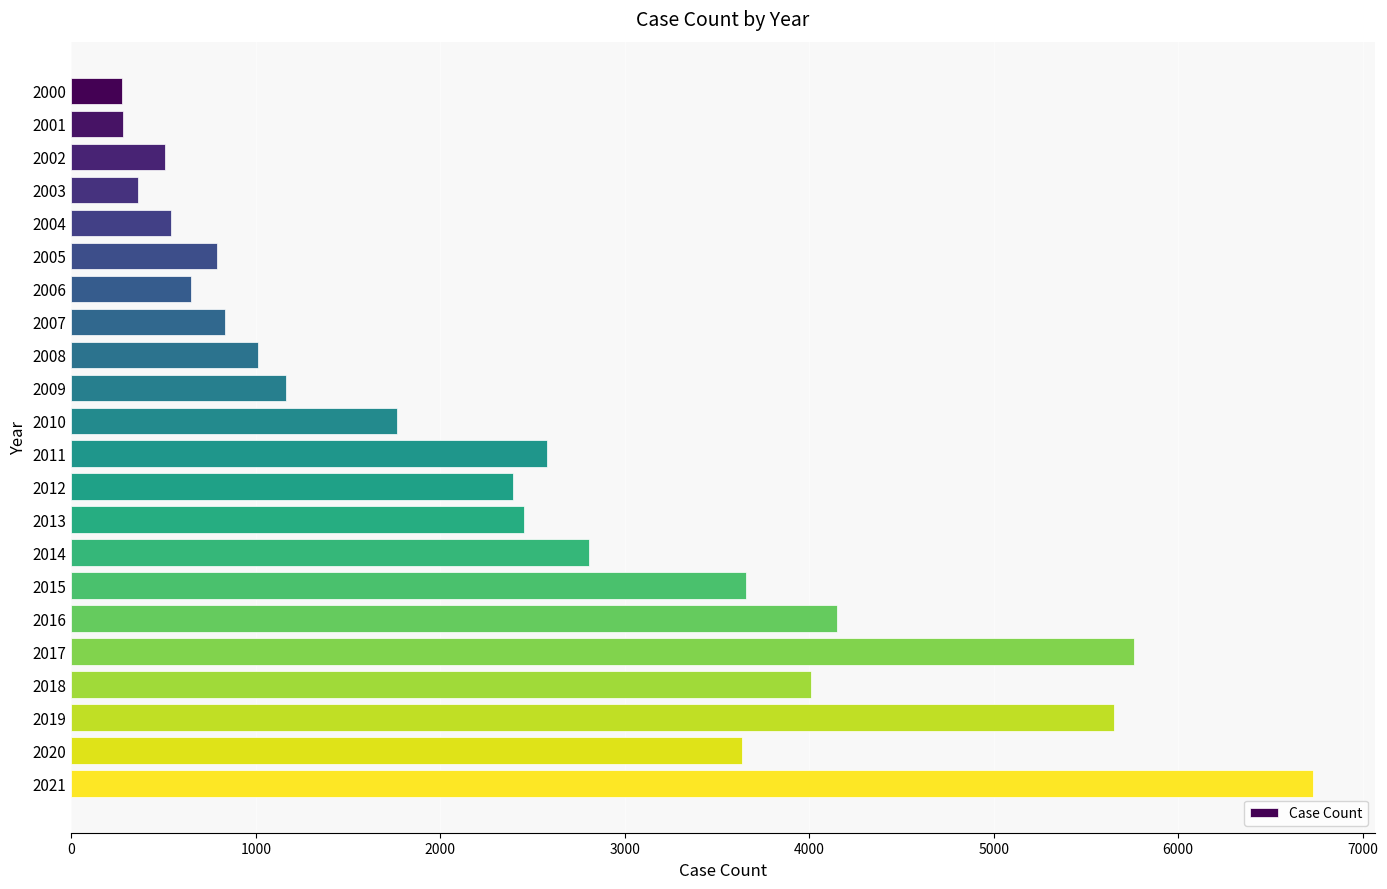

What is the difference between the maximum and minimum values?

6456